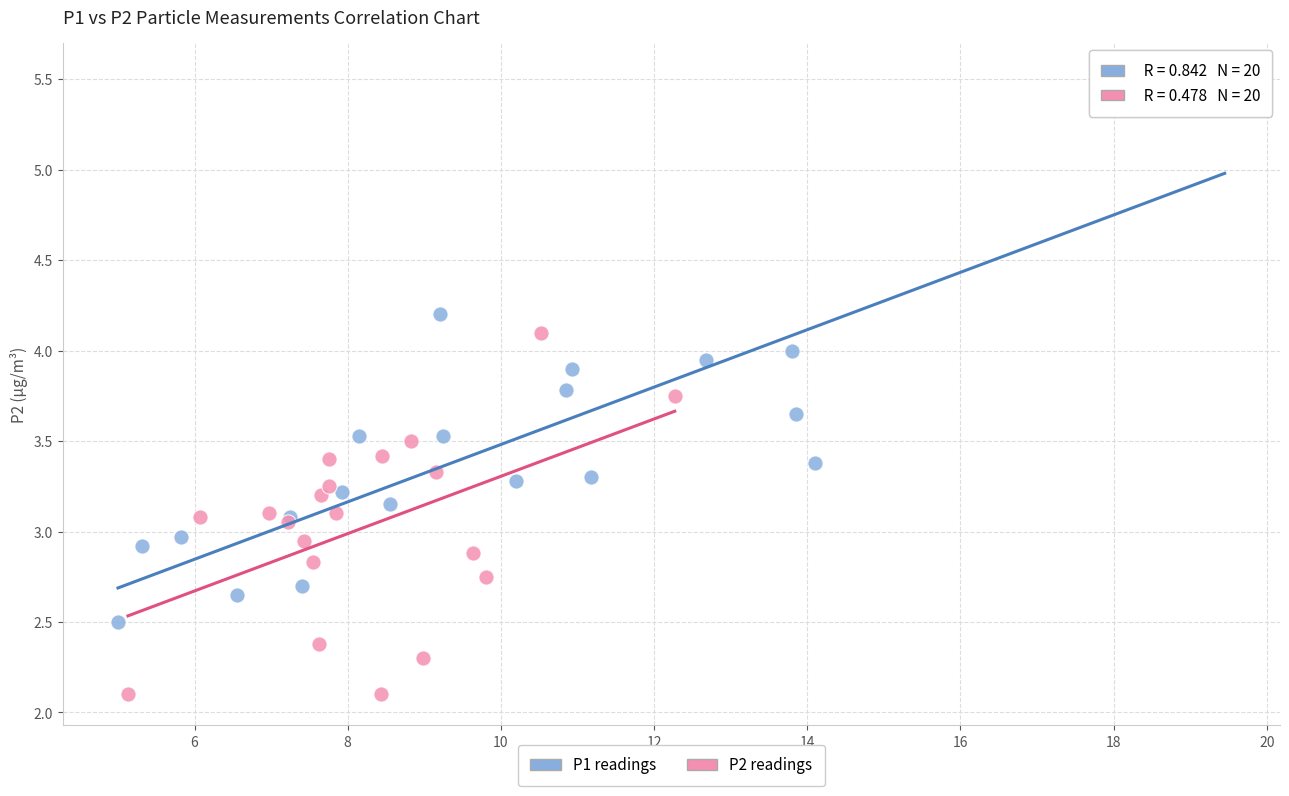

Which series contains the lowest Y value?

P2 readings